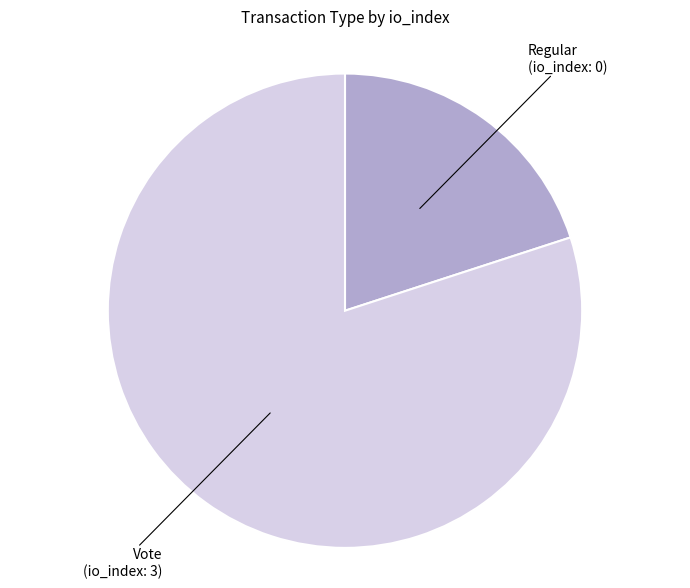

Is there a majority slice in this chart?

Yes